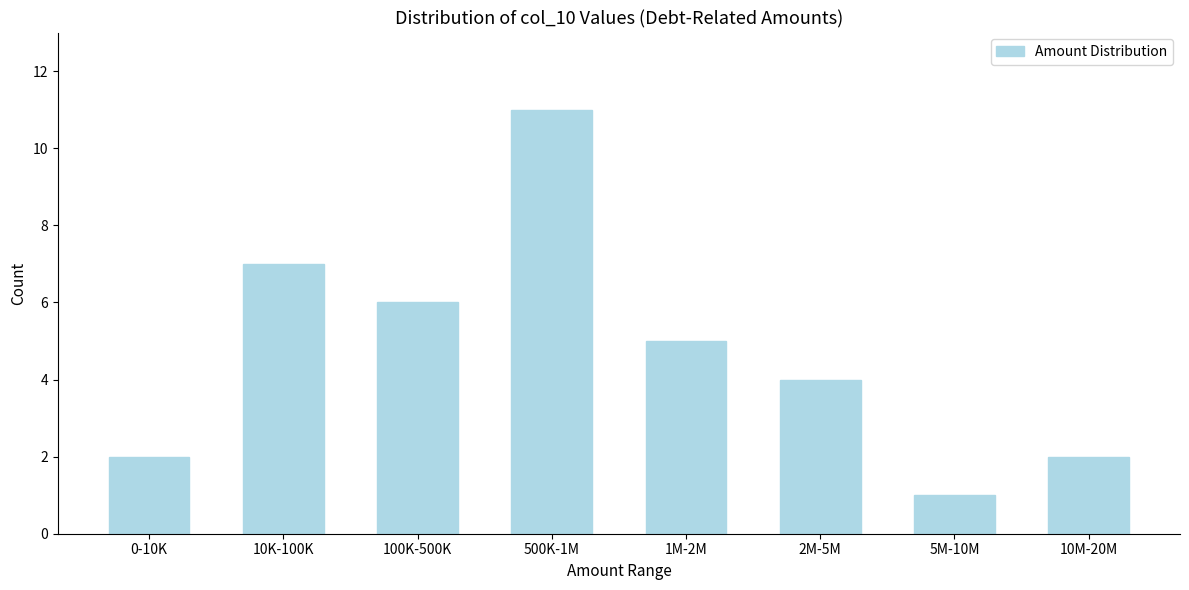

Reading left to right, what are all the values shown in this chart?

2	7	6	11	5	4	1	2